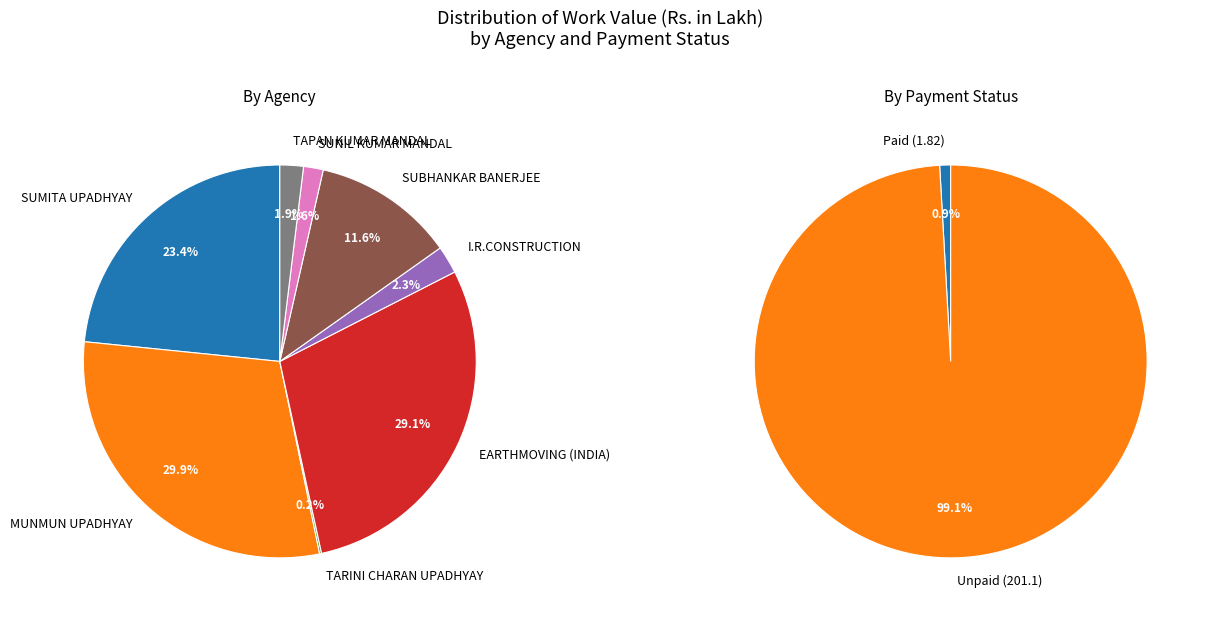

Which slice is the smallest?

TARINI CHARAN UPADHYAY